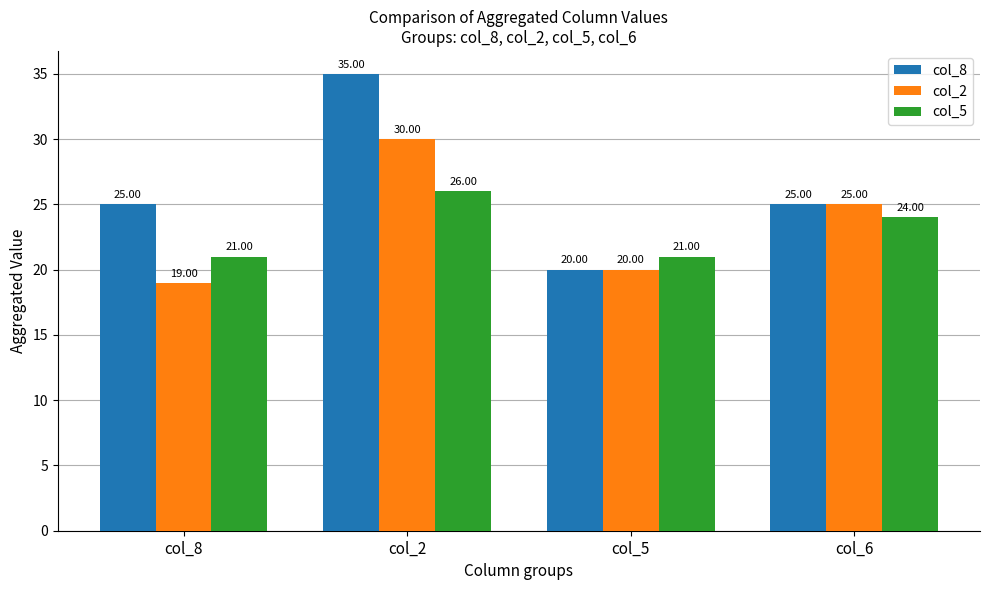

Read the col_5 value at col_6.

24